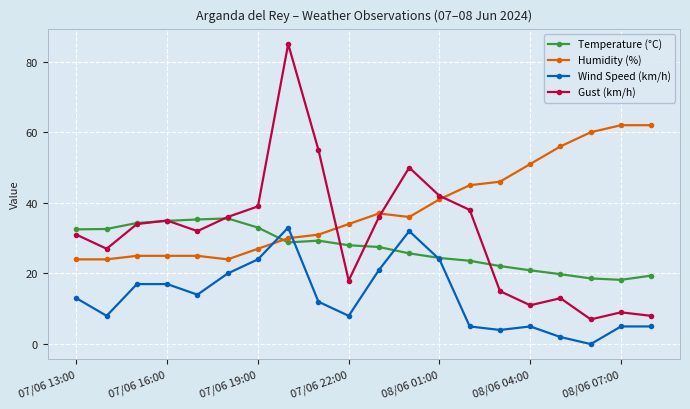

What is the value of the Wind Speed (km/h) point at the 6th from the left?

20.0